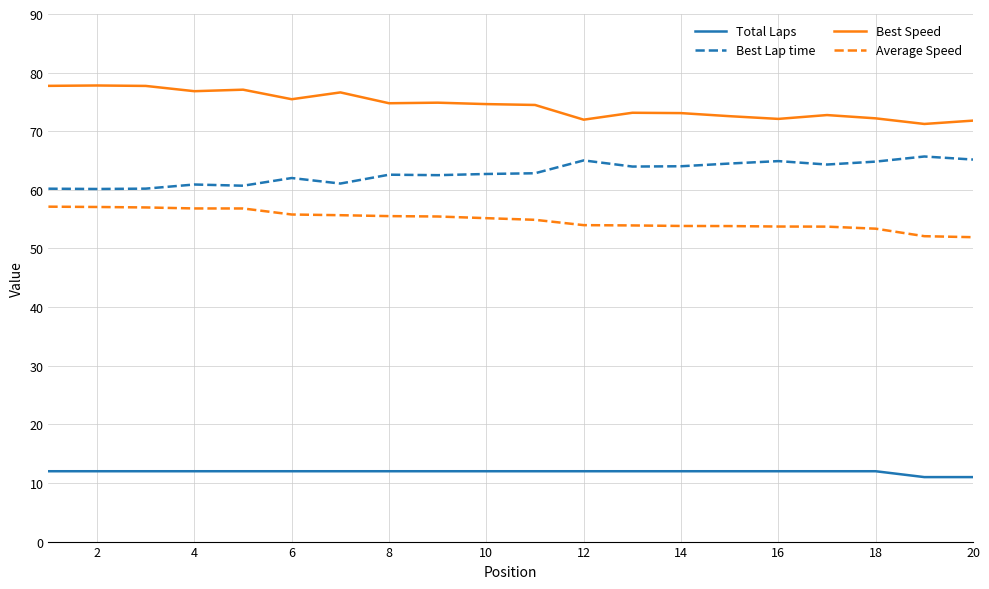

True or false: Best Lap time and Average Speed cross at least once.

False